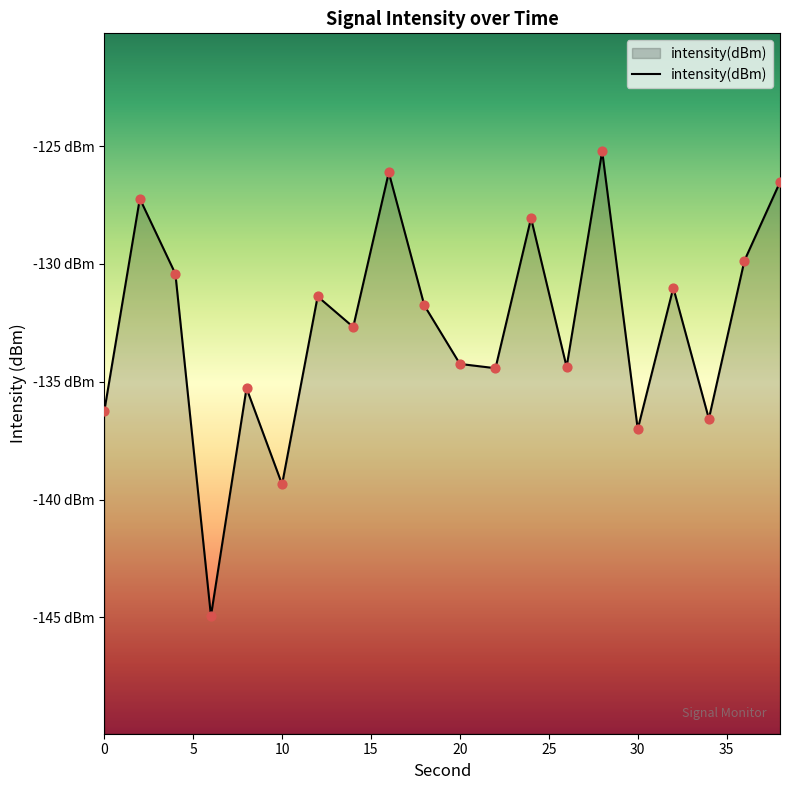

Which has a higher value, 10 or 10?

10